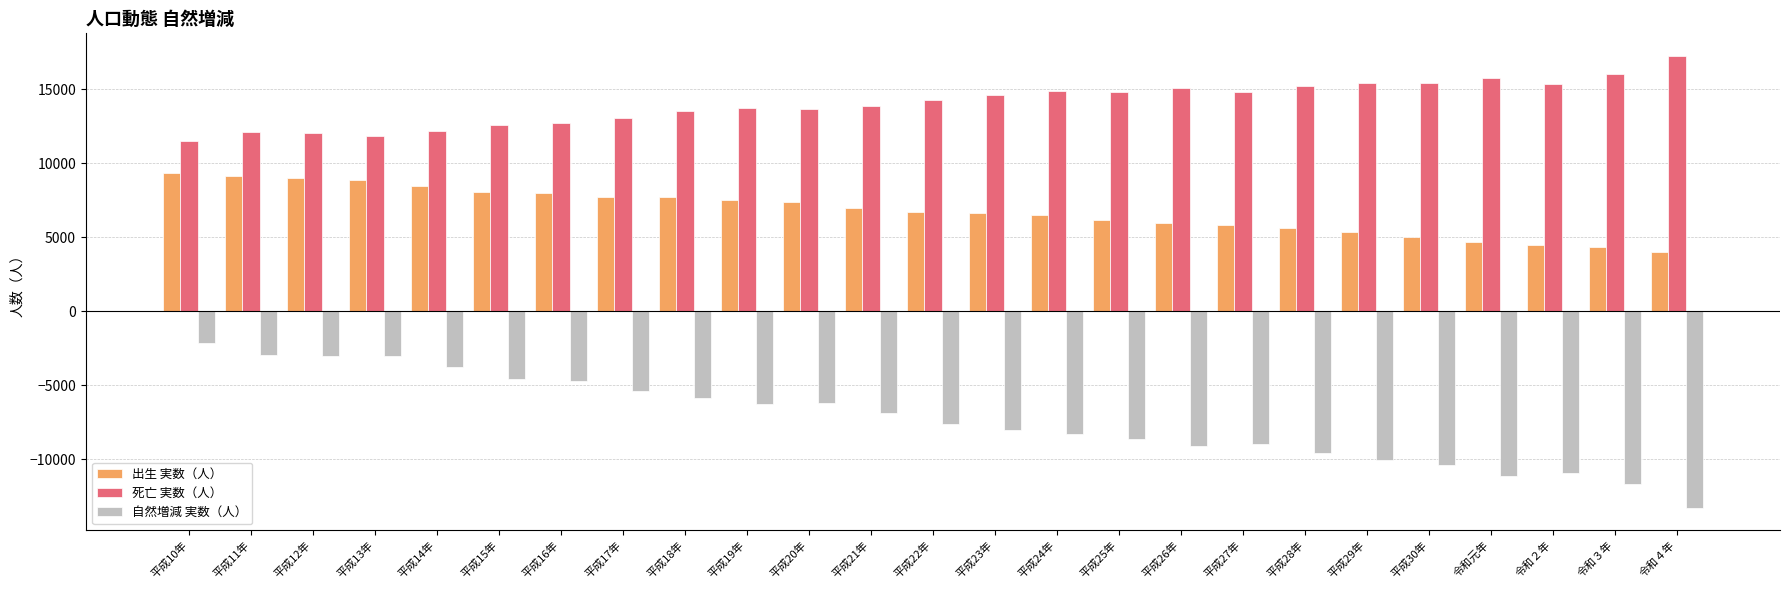

At which category does the chart reach its minimum across all series?

令和４年